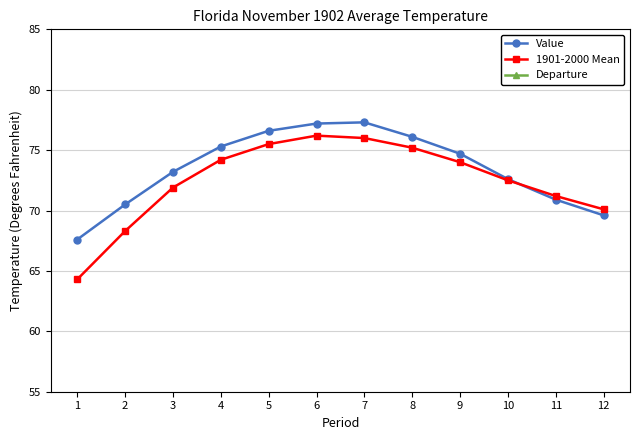

Does the chart display data point markers on the line(s)?

Yes